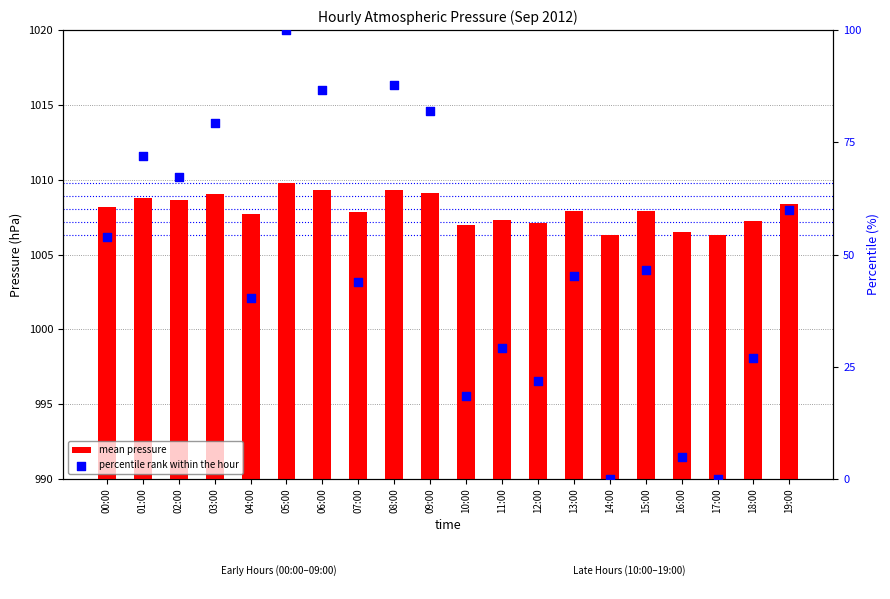

What are all the series names shown in the legend?

mean pressure, percentile rank within the hour